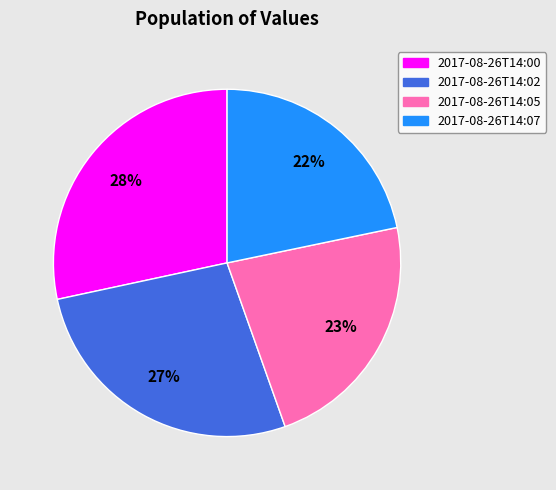

Which has a higher value, 2017-08-26T14:07 or 2017-08-26T14:00?

2017-08-26T14:00